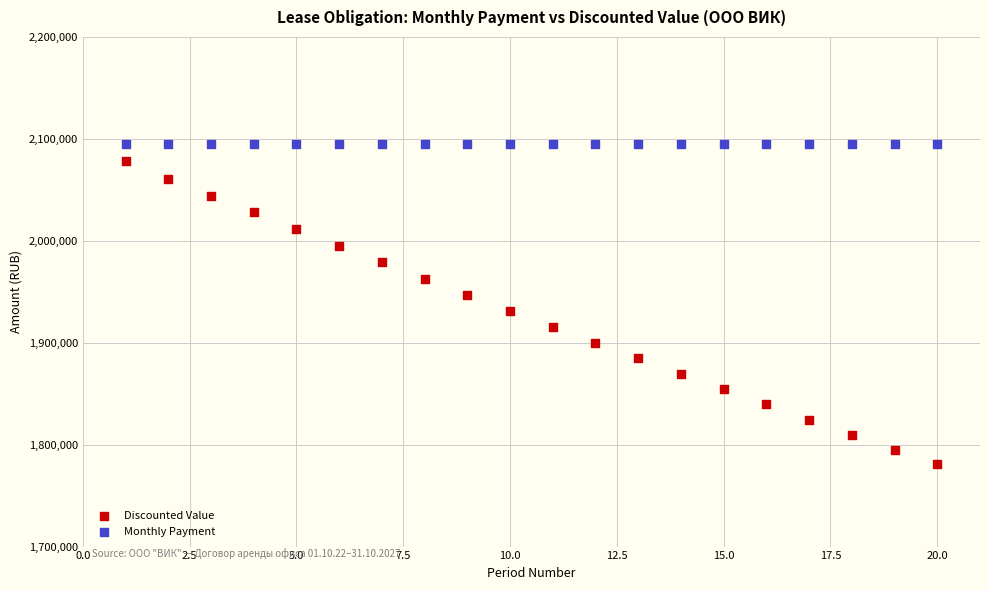

What are all the series names shown in the legend?

Discounted Value, Monthly Payment